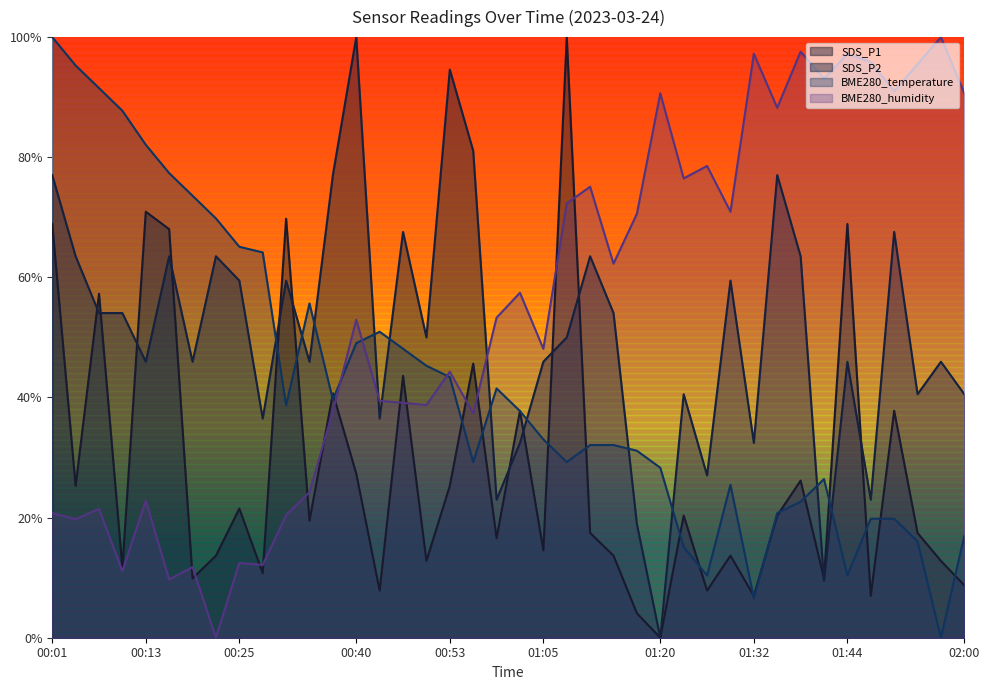

Where do BME280_temperature and BME280_humidity first cross each other?

00:37 and 00:40